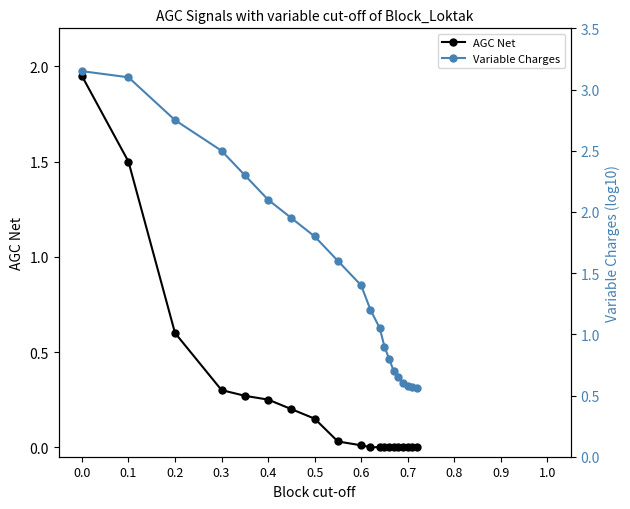

What is the sum of all Variable Charges values?

30.3